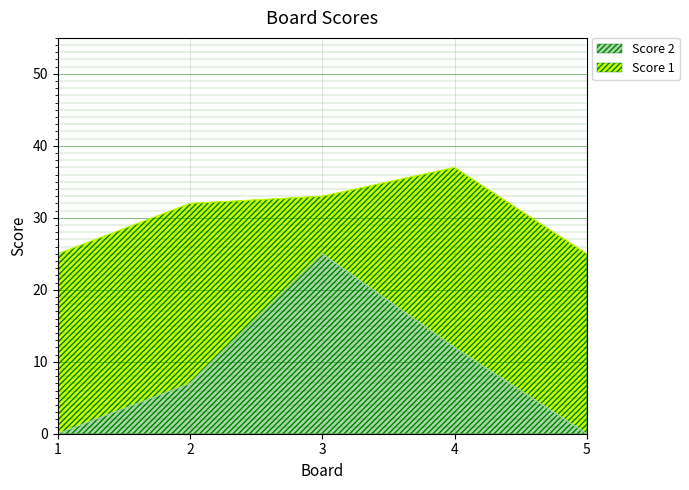

What is the difference between the values at 5 and 4?

12